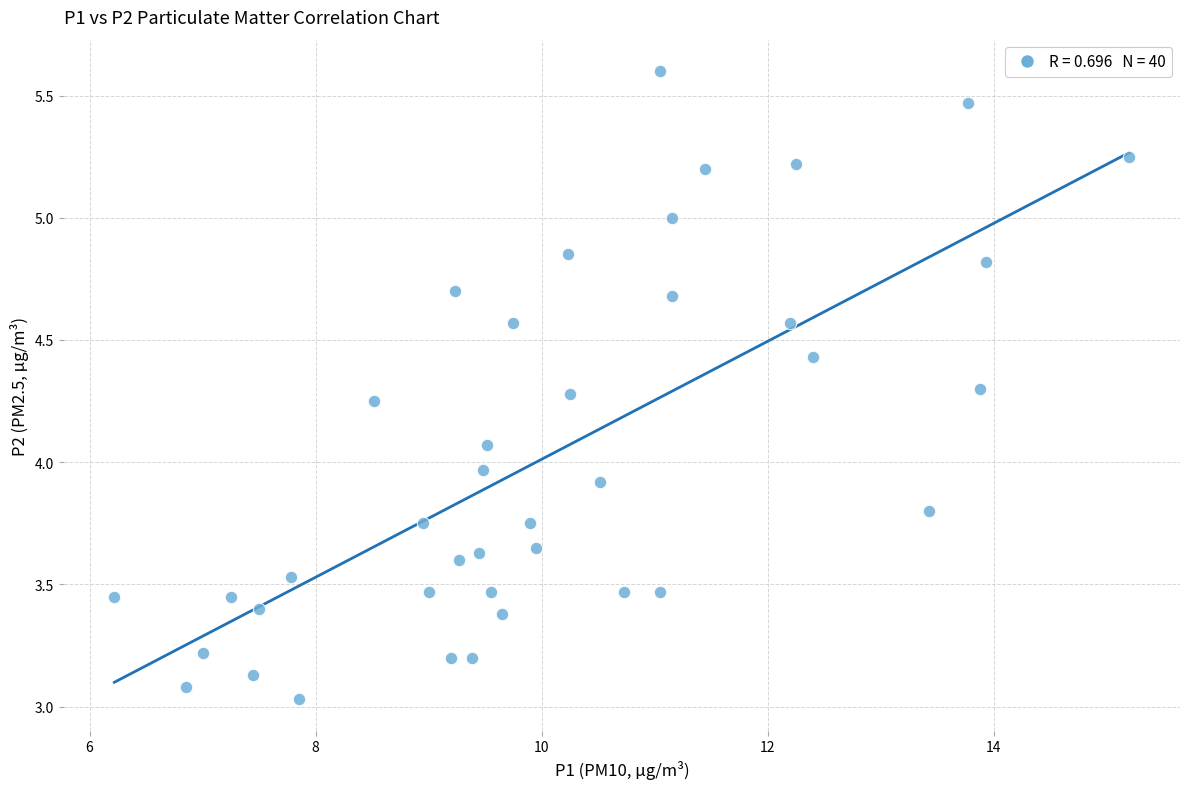

What is the range of Y values (max minus min)?

2.6